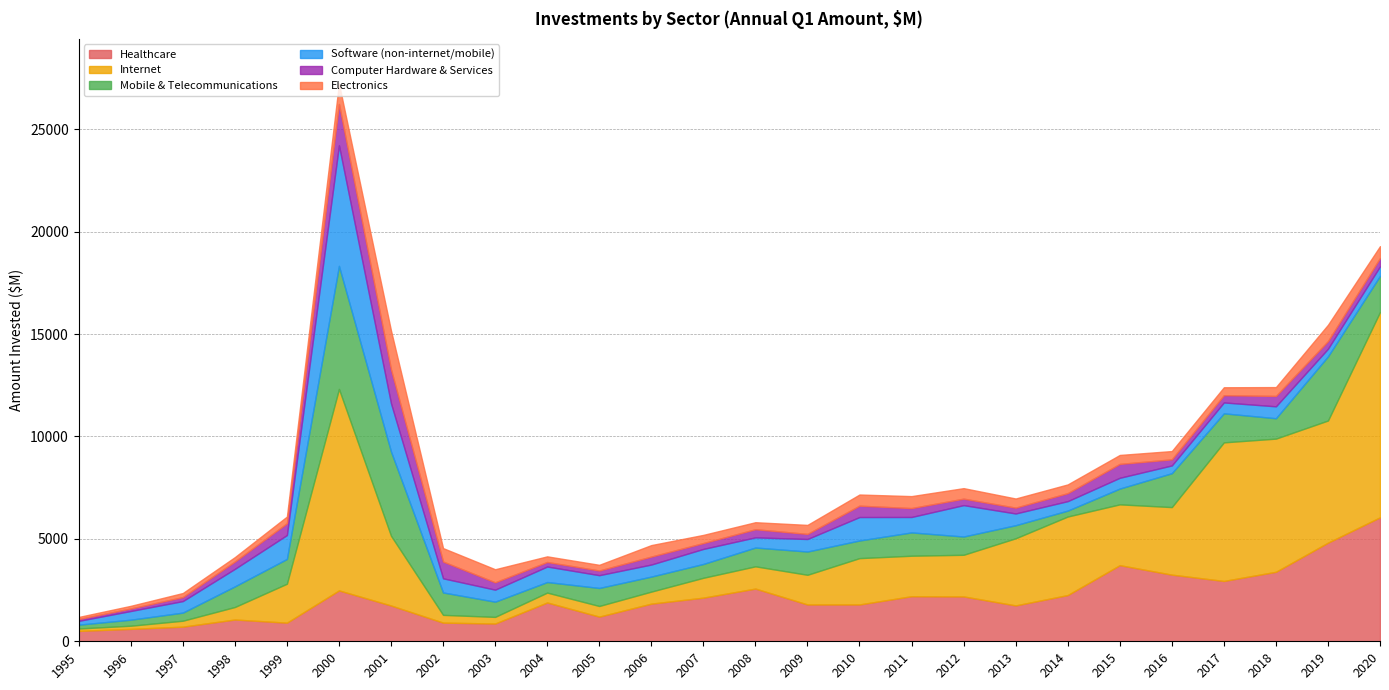

What is the difference between the highest and lowest values at 2013?

2992.7